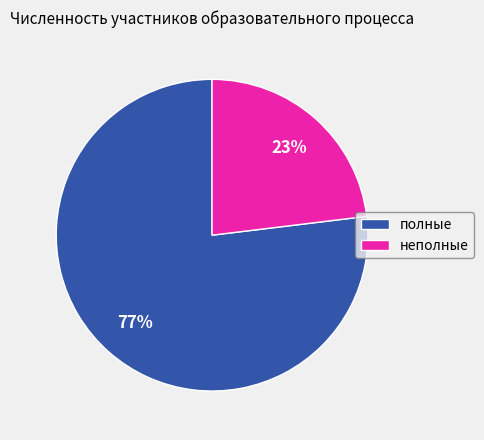

Rank the categories by value from lowest to highest.

неполные, полные